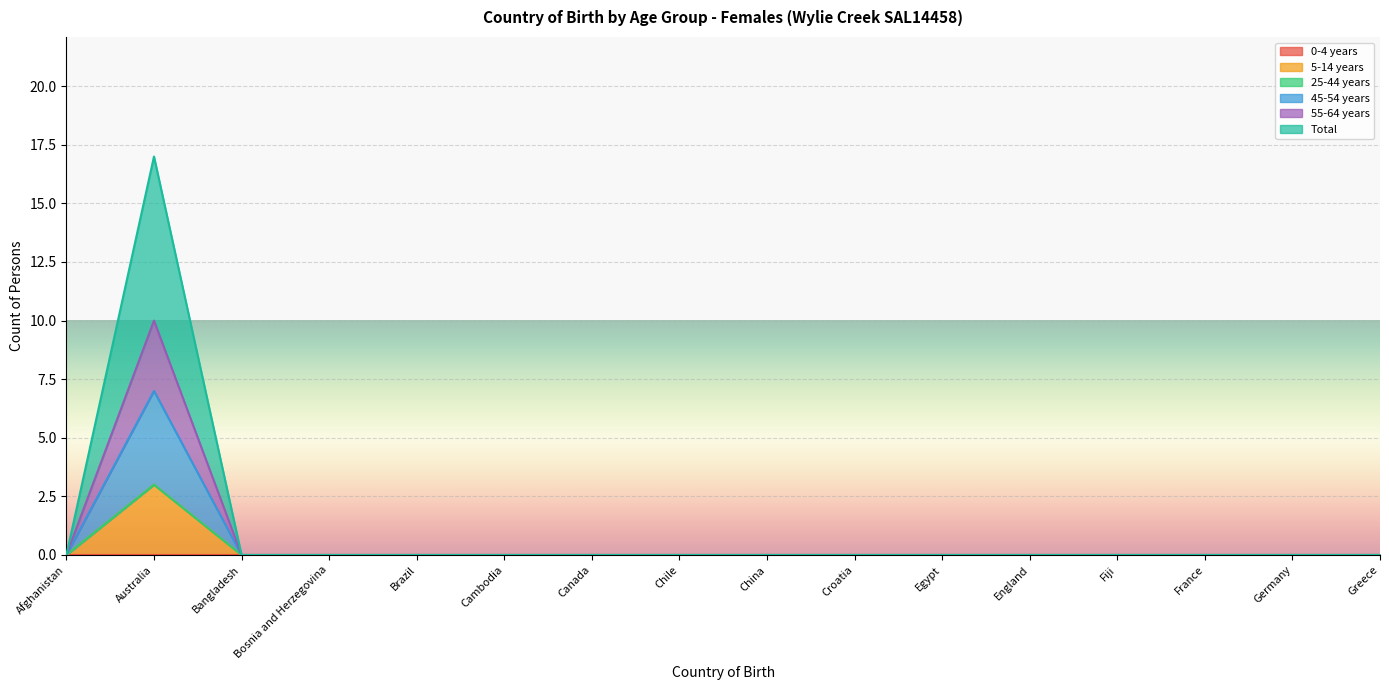

What is the label of the 14th point from the left?

France